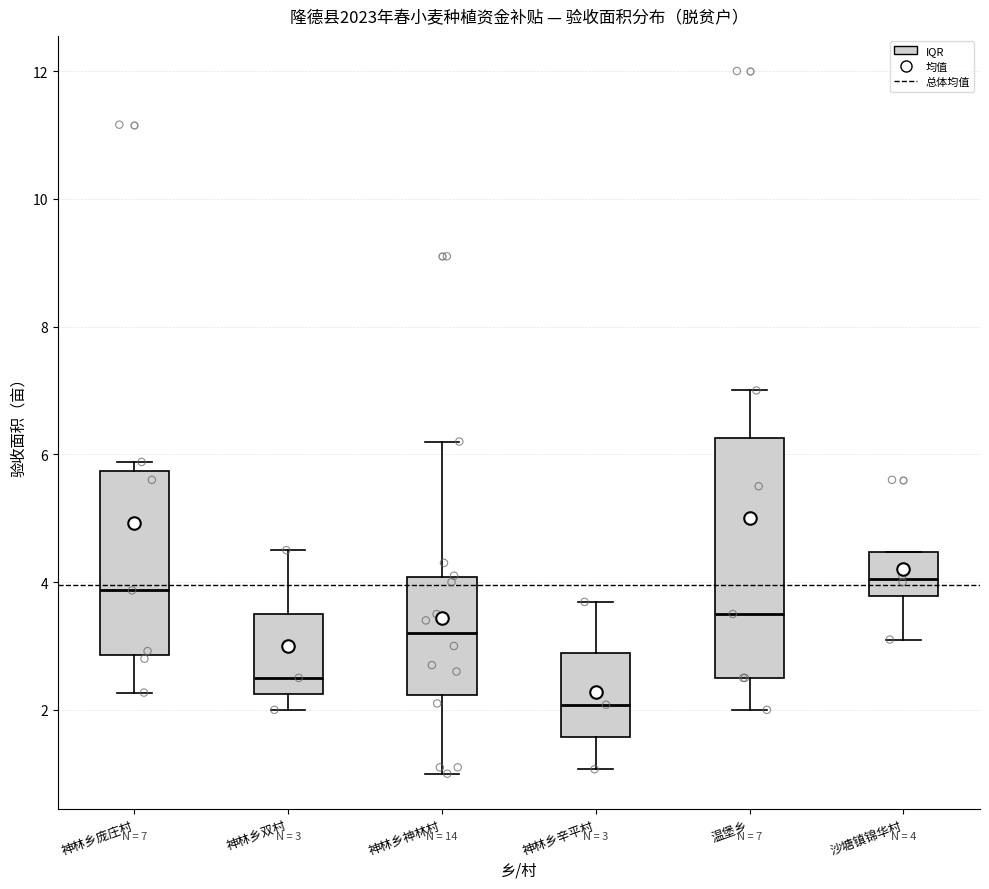

Comparing the boxes themselves (not the whiskers), which one is the tallest?

温堡乡